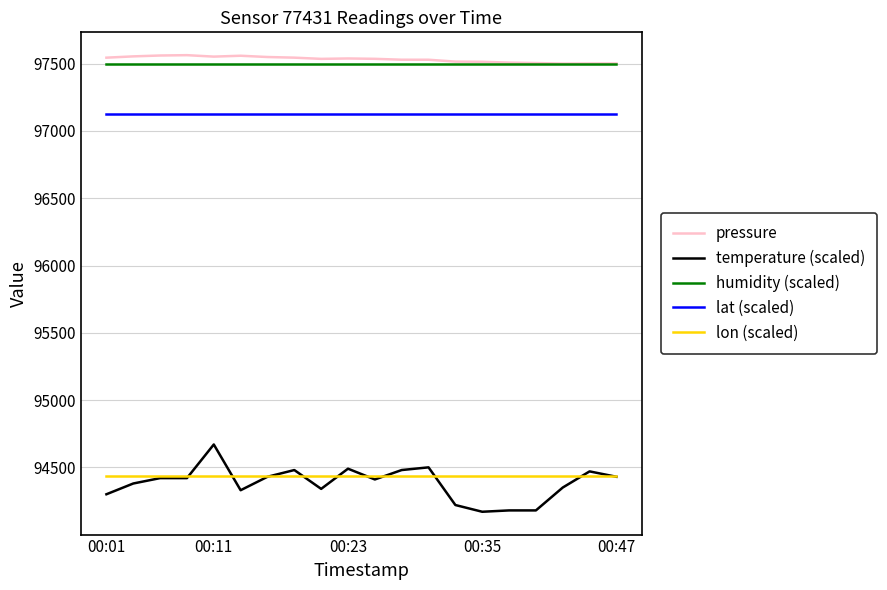

What is the maximum value for humidity (scaled)?

97500.0